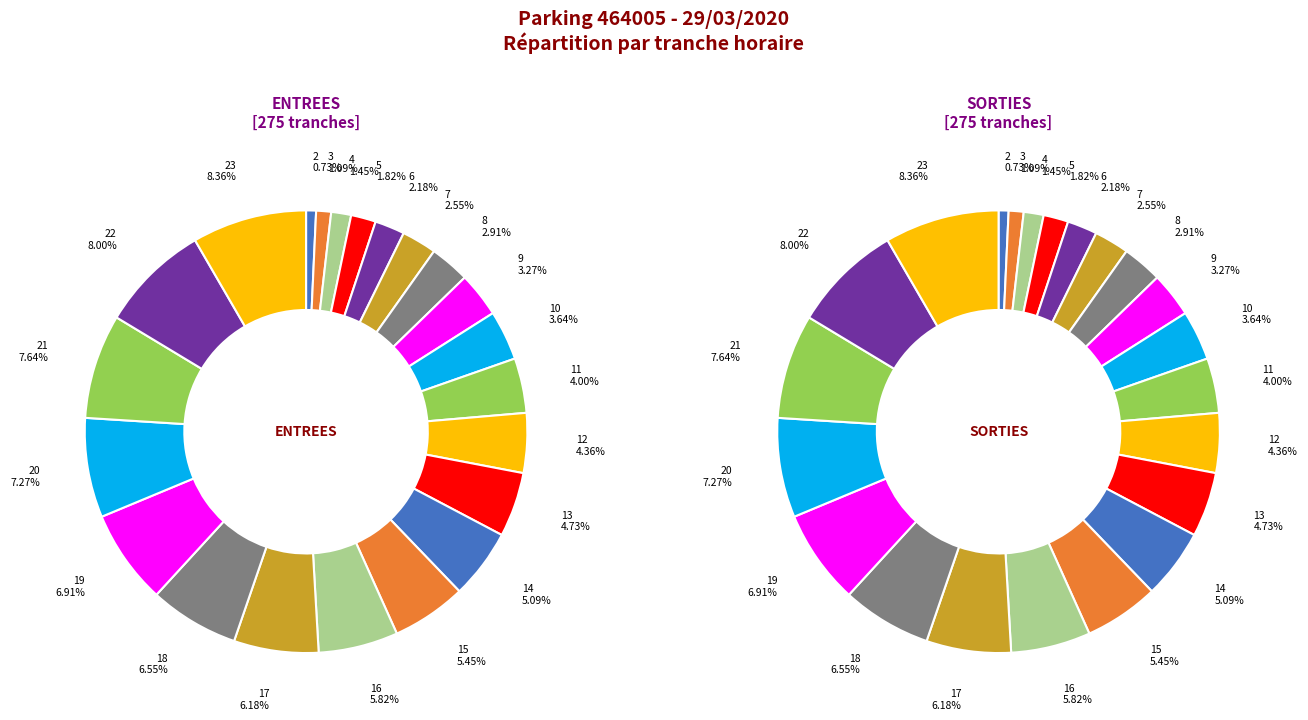

Which category has the biggest portion of the pie?

23